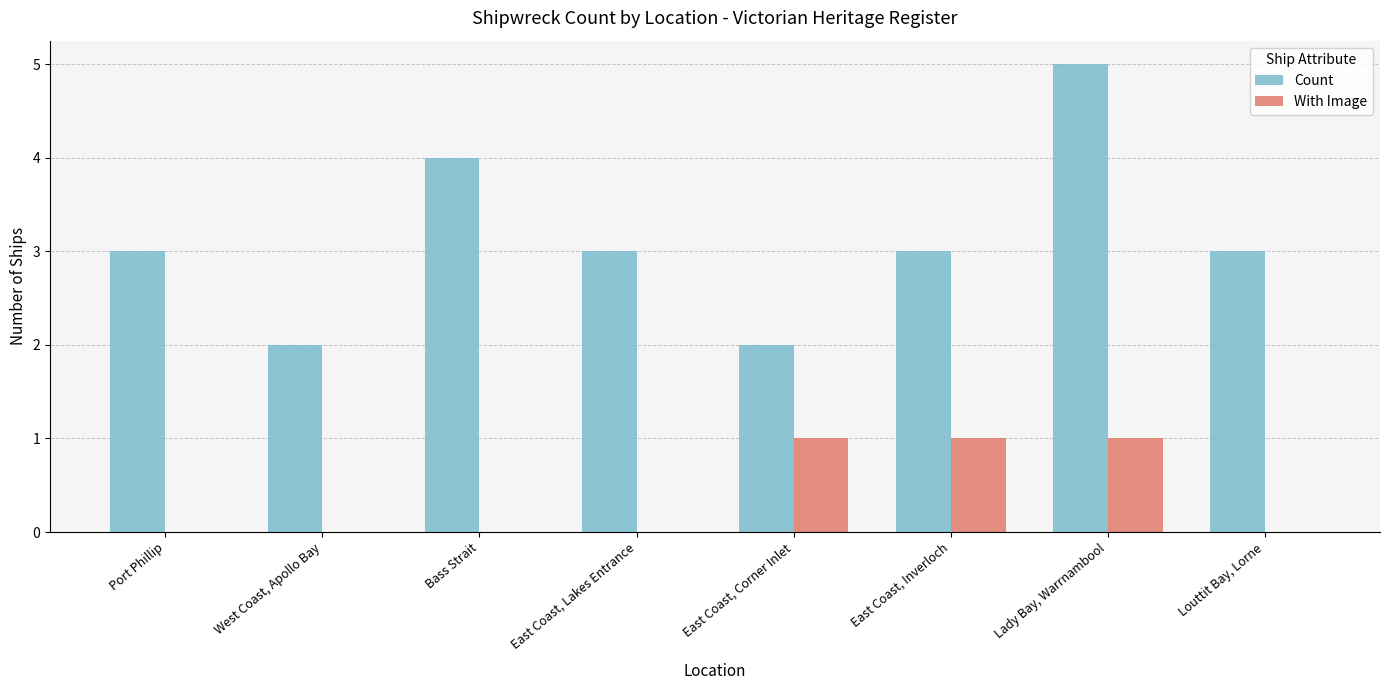

What is the sum of the Count values at East Coast, Lakes Entrance and Port Phillip?

6